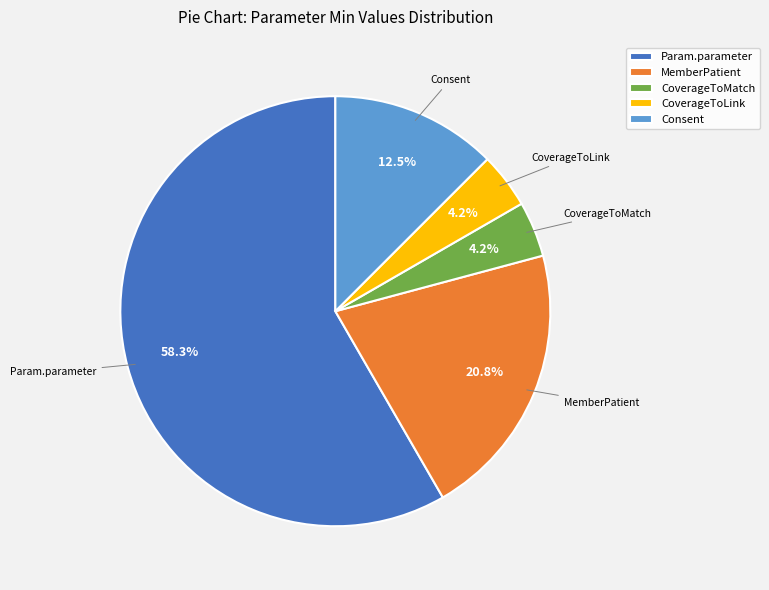

Is there any slice that represents more than half of the pie?

Yes